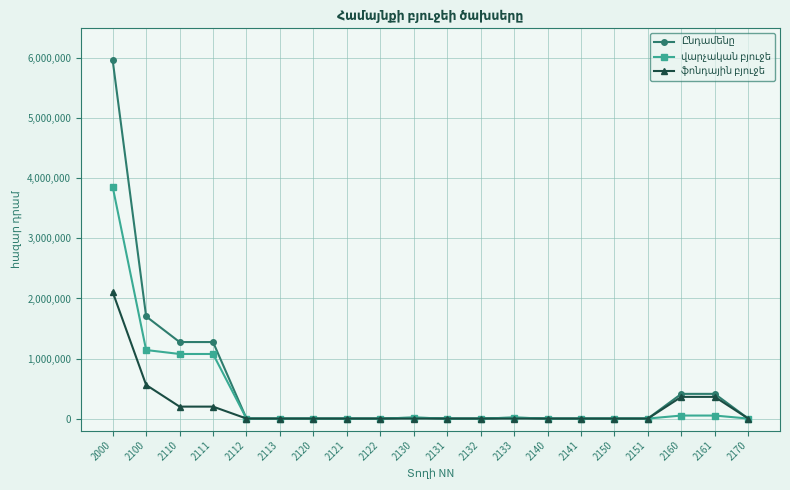

What is the spread (max minus min) of values at 2000?

3860000.0